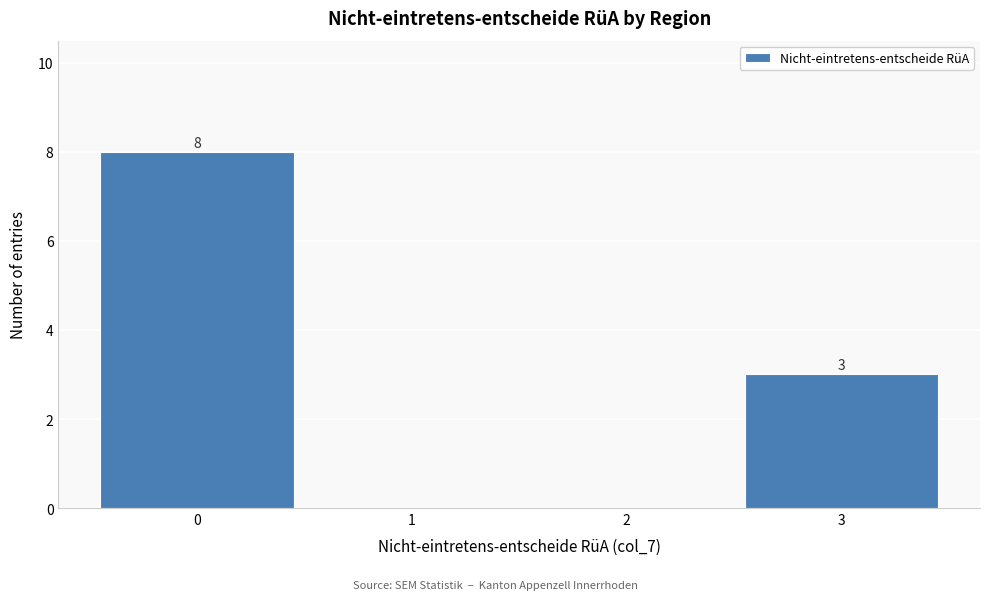

Over which range of the x-axis is the bar tallest?

-0.5 to 0.5